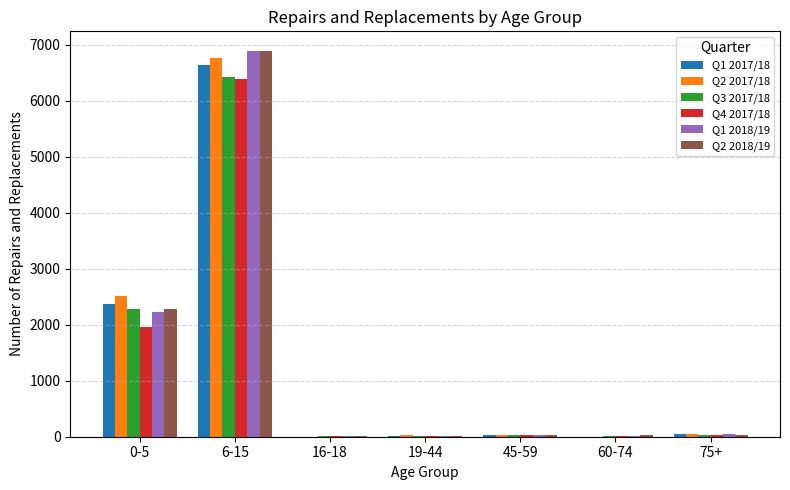

At which category is the sum across all series the highest?

6-15